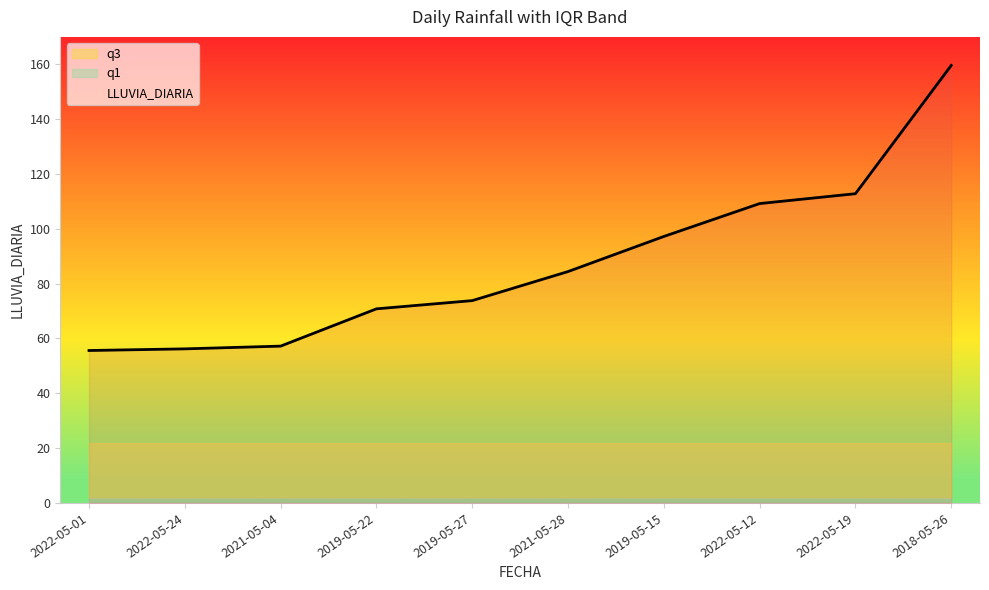

Rank the categories by q3 value from lowest to highest.

2022-05-01, 2022-05-24, 2021-05-04, 2019-05-22, 2019-05-27, 2021-05-28, 2019-05-15, 2022-05-12, 2022-05-19, 2018-05-26